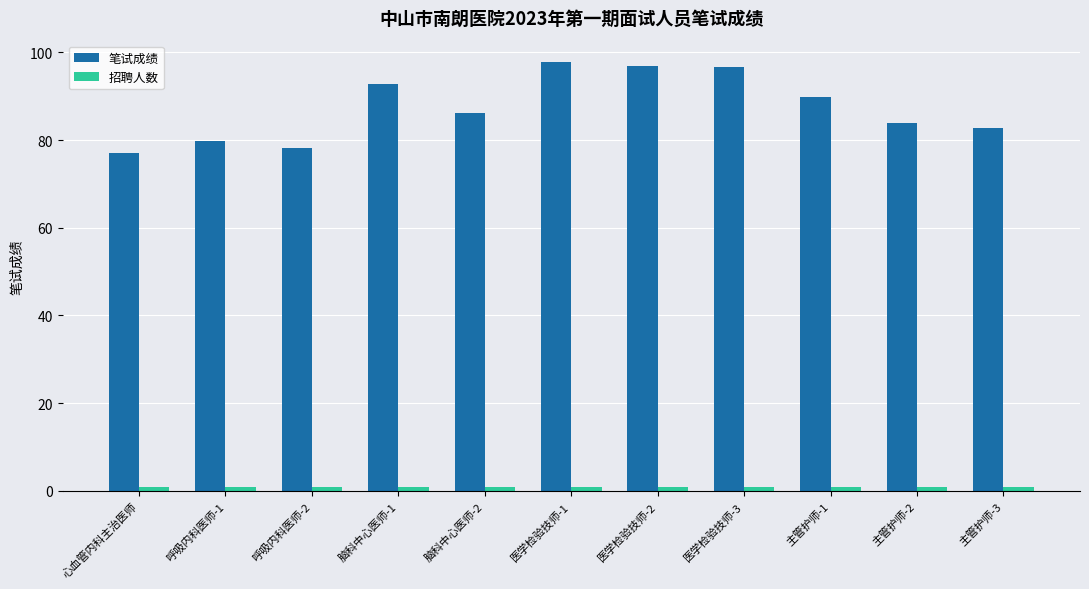

The value of 笔试成绩 at 医学检验技师-1 is 97.8. True or false?

True